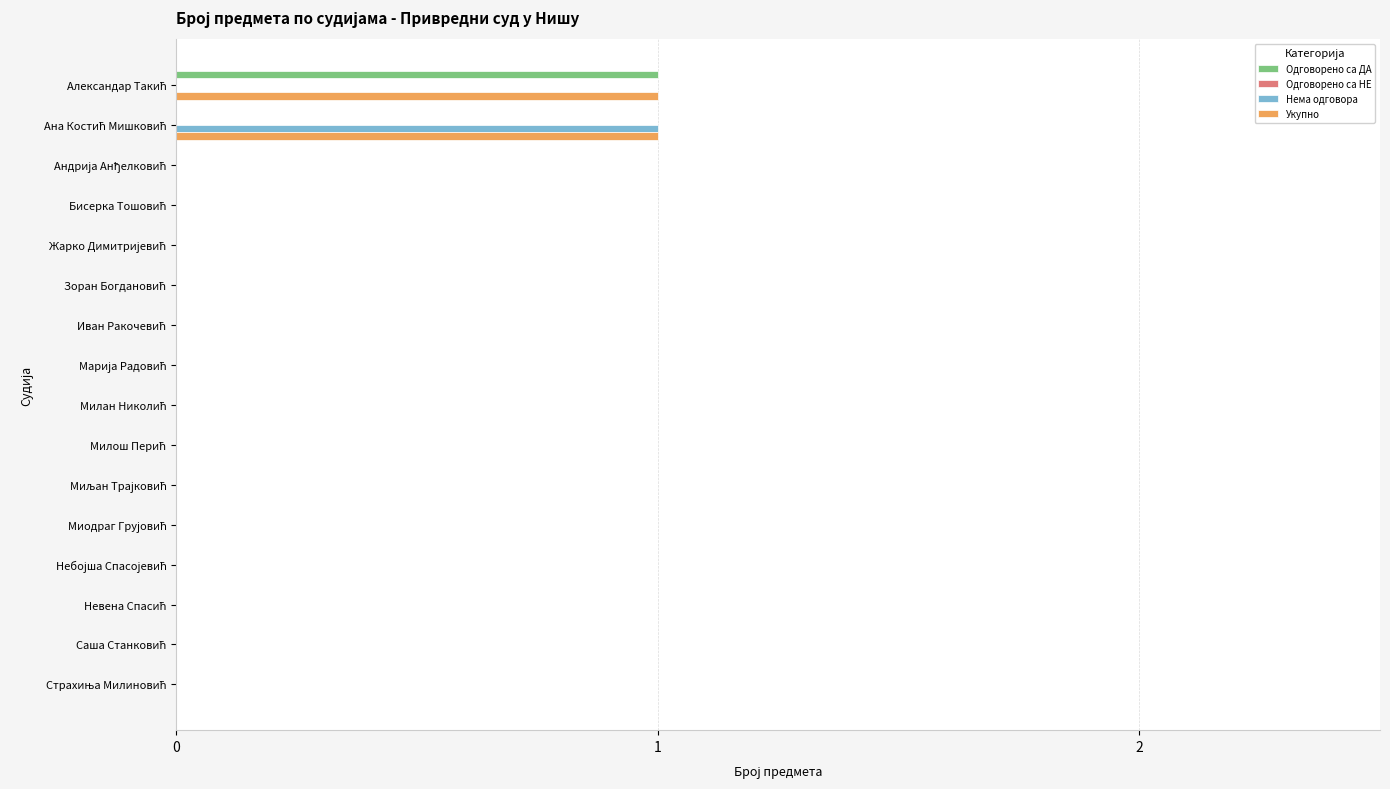

What is the average value of the Укупно series?

0